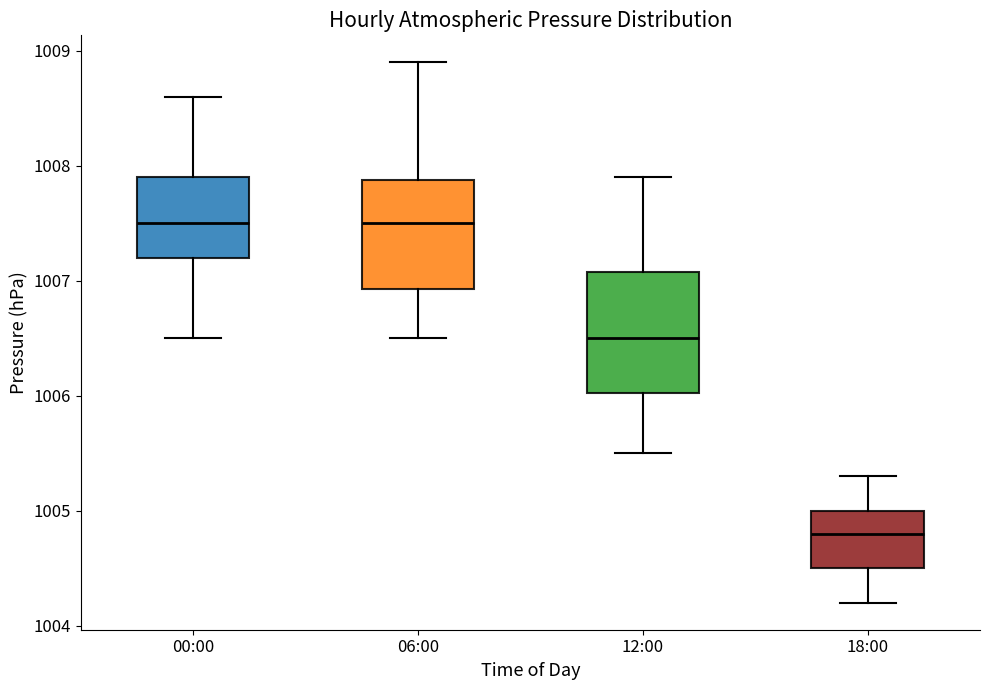

Where is the lower edge of the box for 12:00 on the y-axis? The values are not printed on the chart, so give them approximately, as read against the axis.

1006.0